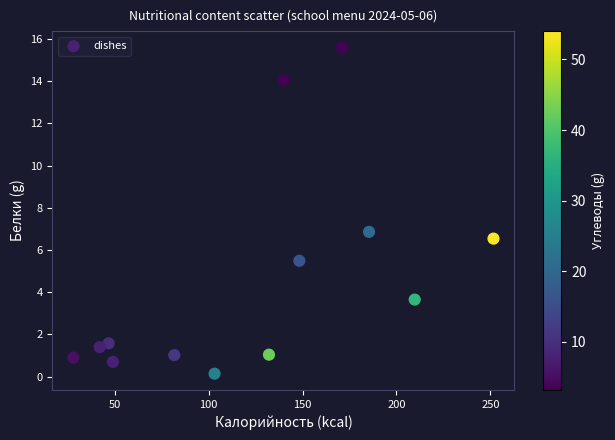

What is the range of X values (max minus min)?

223.6